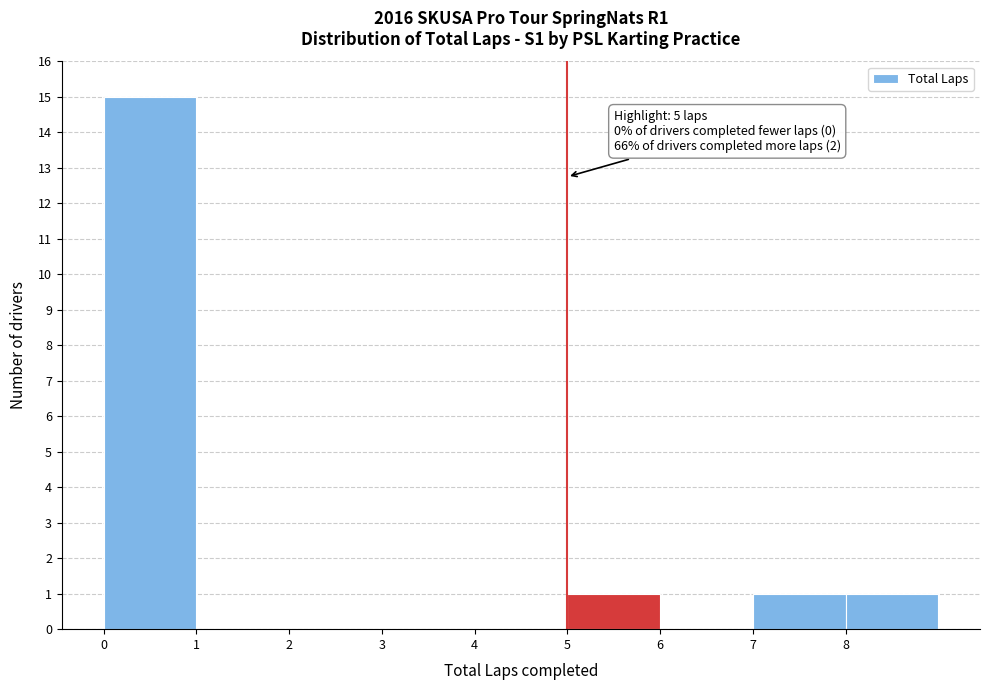

Over which range of the x-axis is the bar tallest?

0 to 1